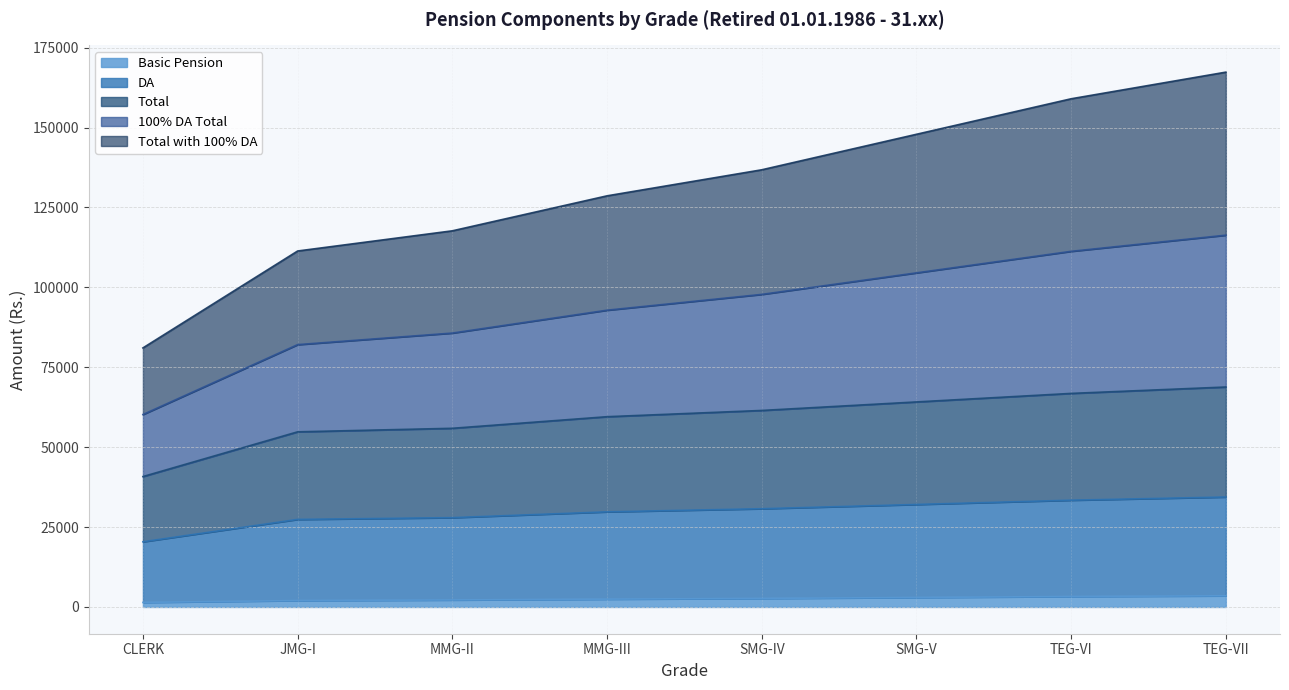

The TOTAL_100 series shows 191747.3 at TEG-VI. True or false?

False